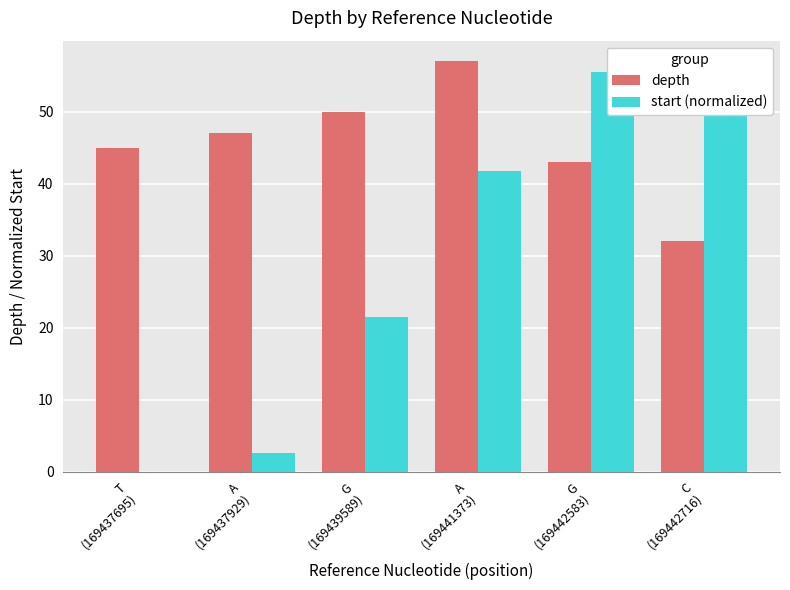

Is the value of start (normalized) at A
(169437929) greater than the value of depth at A
(169441373)?

No